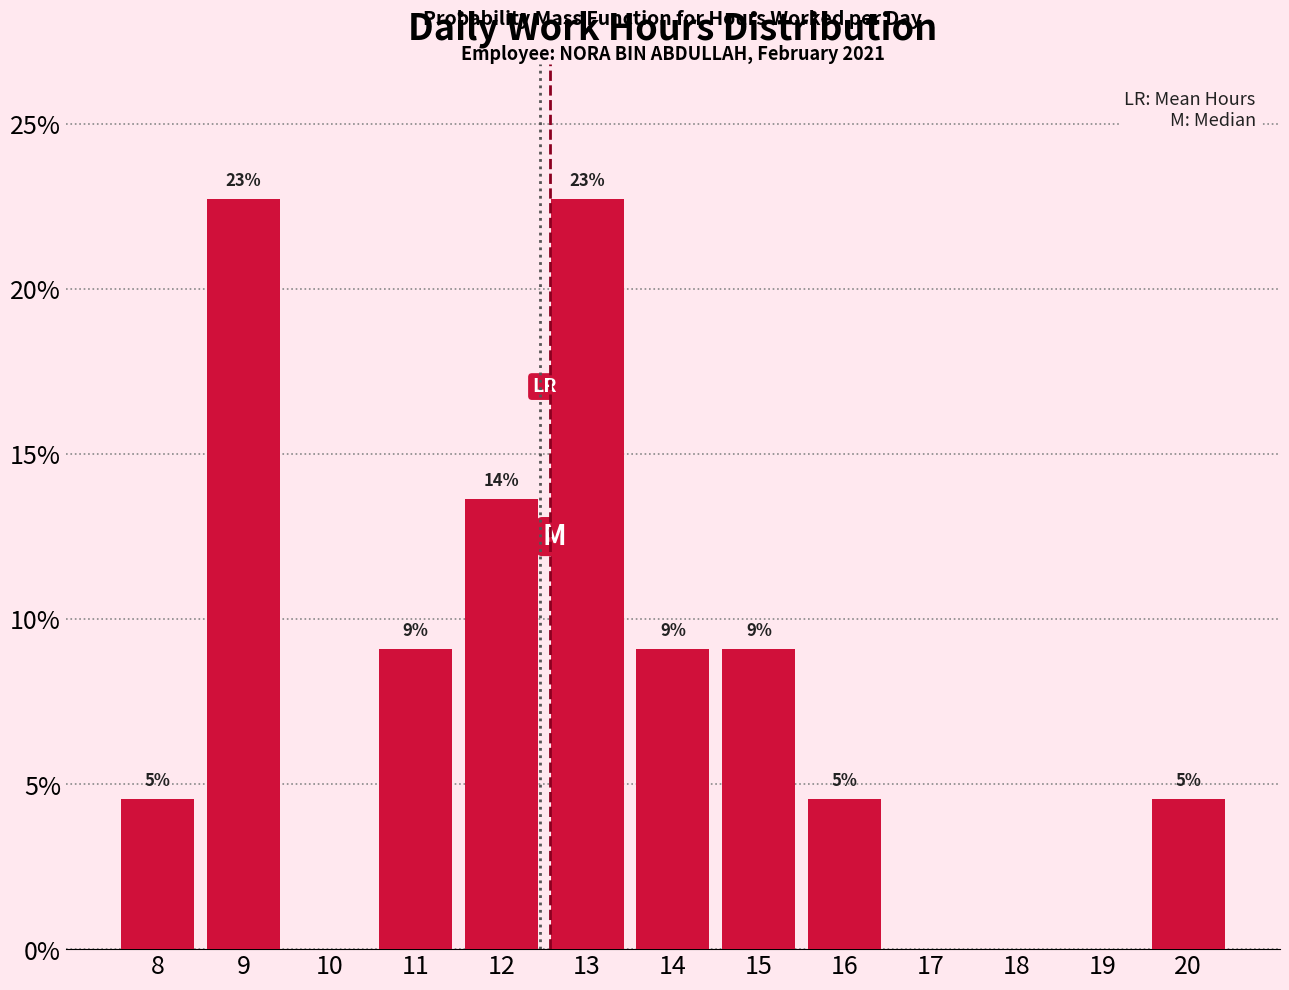

Are the bars horizontal?

No